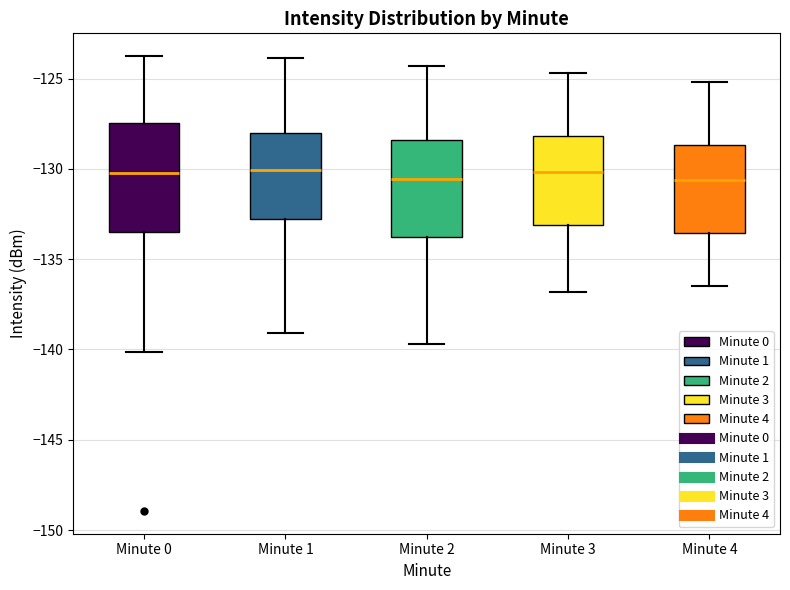

Which box is the tallest, from its lower edge to its upper edge?

Minute 0